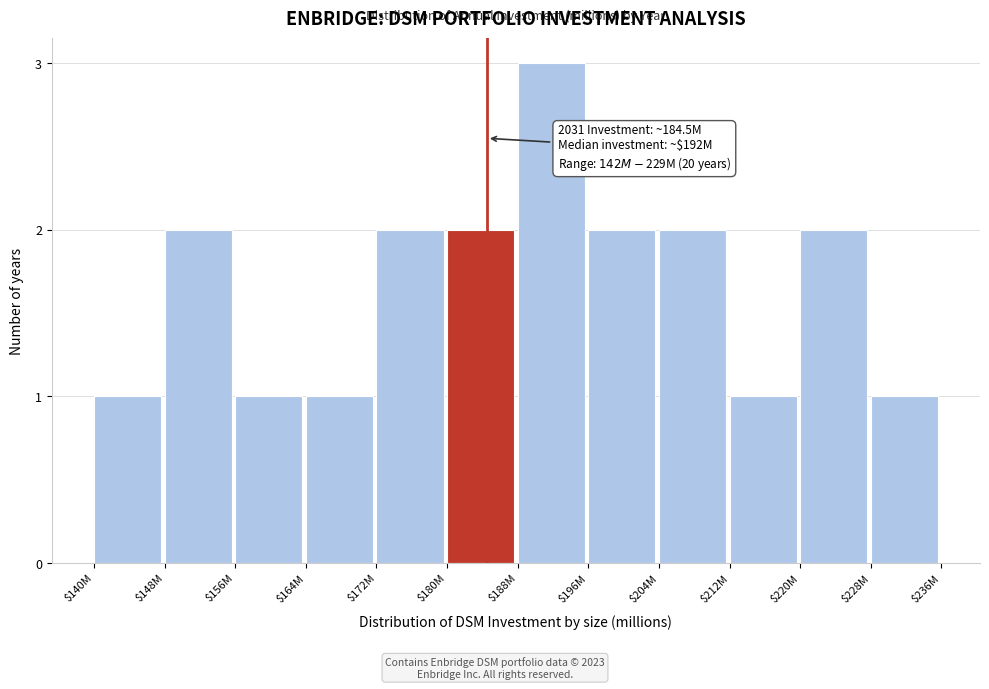

Reading left to right, extract all data points from this chart.

1	2	1	1	2	2	3	2	2	1	2	1